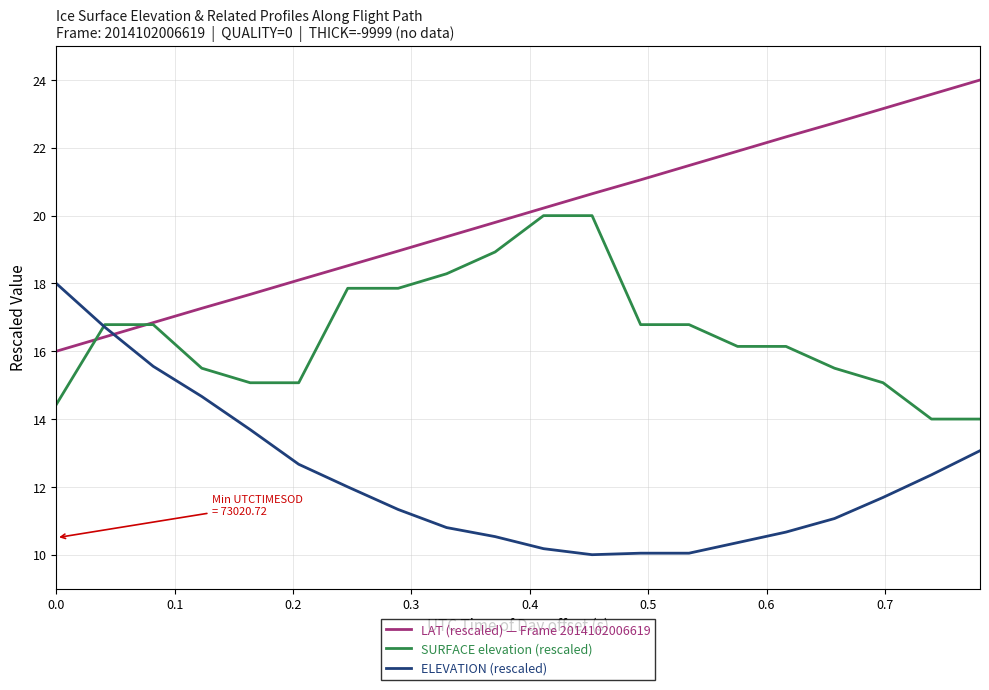

Count the number of categories in the chart.

20